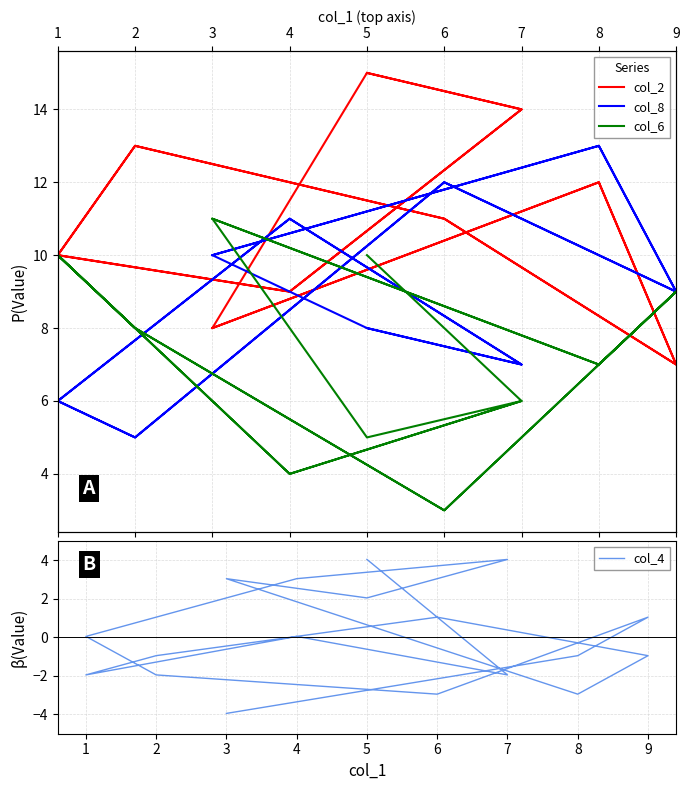

What is the maximum value shown in the chart?

15.0